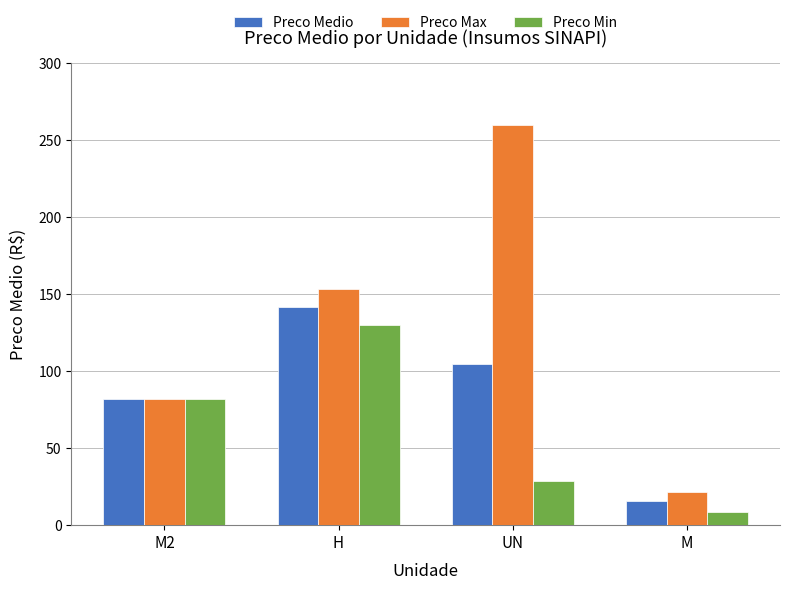

What is the label of the 3rd bar from the right?

H